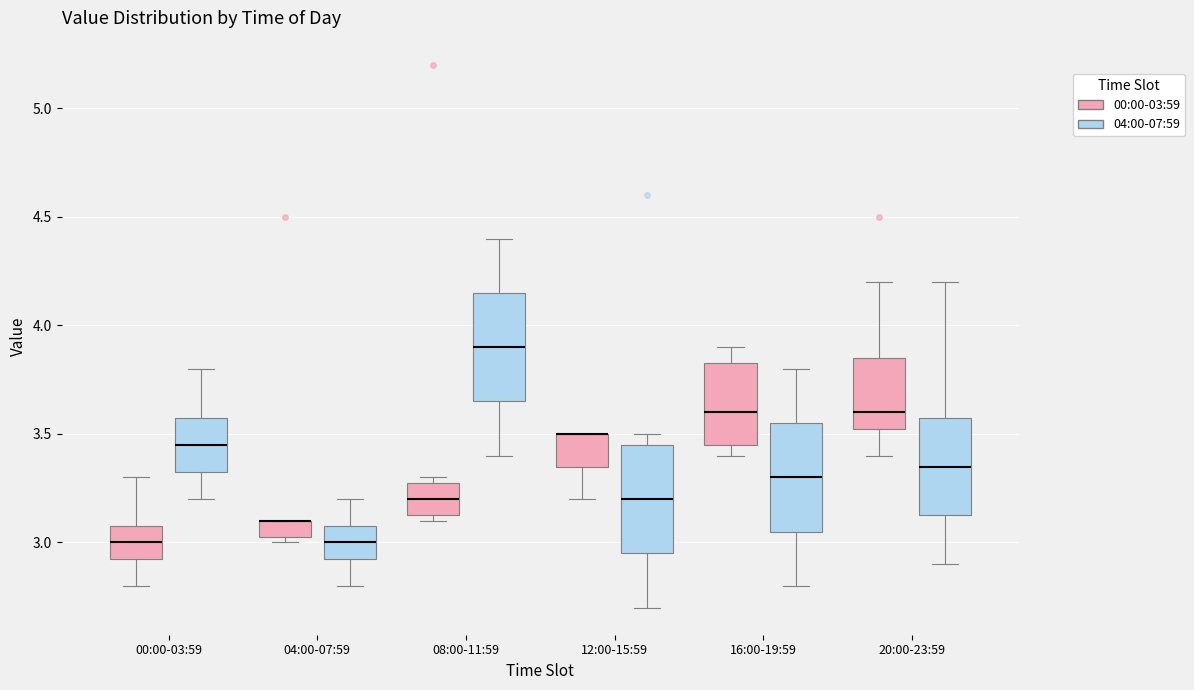

Where does the lower whisker of the box for 04:00-07:59 (04:00-07:59) end on the y-axis? The values are not printed on the chart, so give them approximately, as read against the axis.

2.80